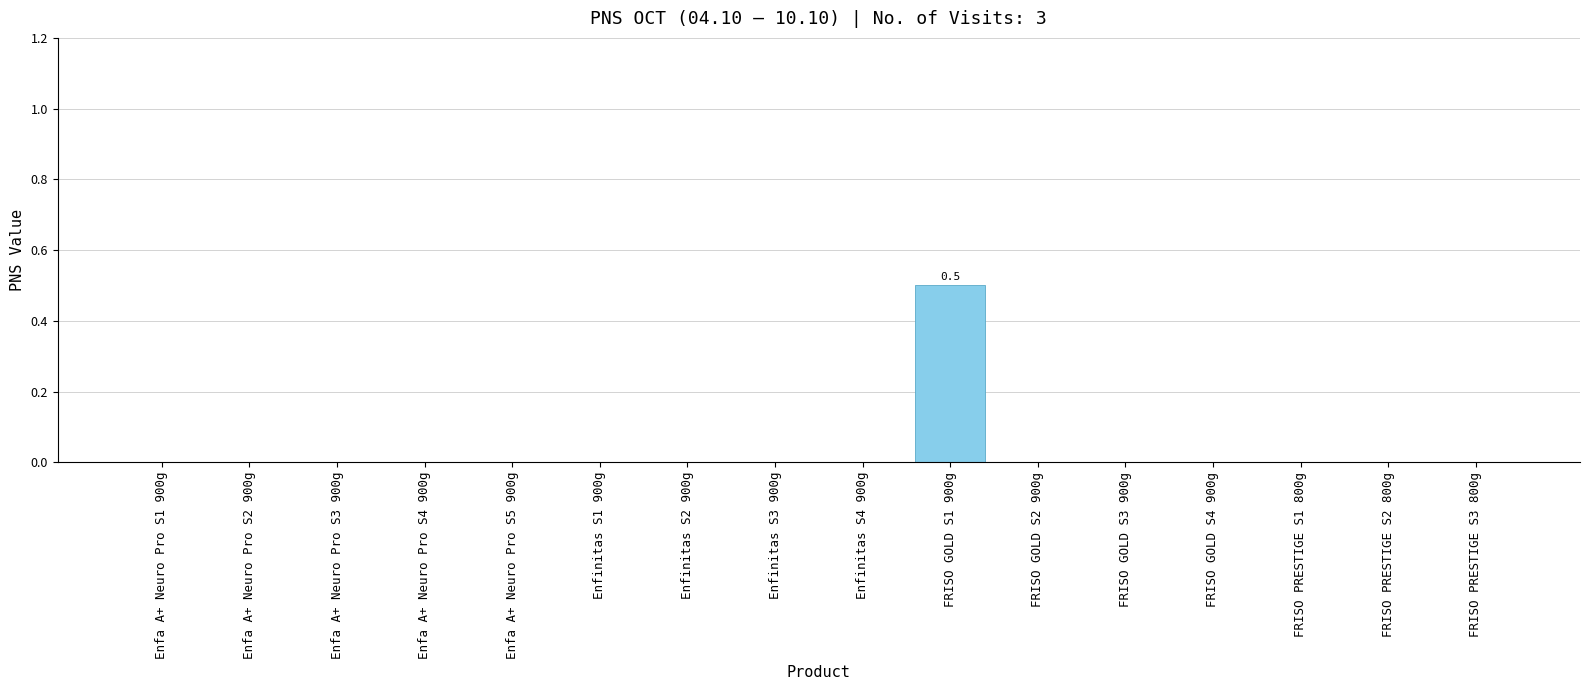

Reading left to right, list all the values displayed in this chart.

0.0	0.0	0.0	0.0	0.0	0.0	0.0	0.0	0.0	0.5	0.0	0.0	0.0	0.0	0.0	0.0